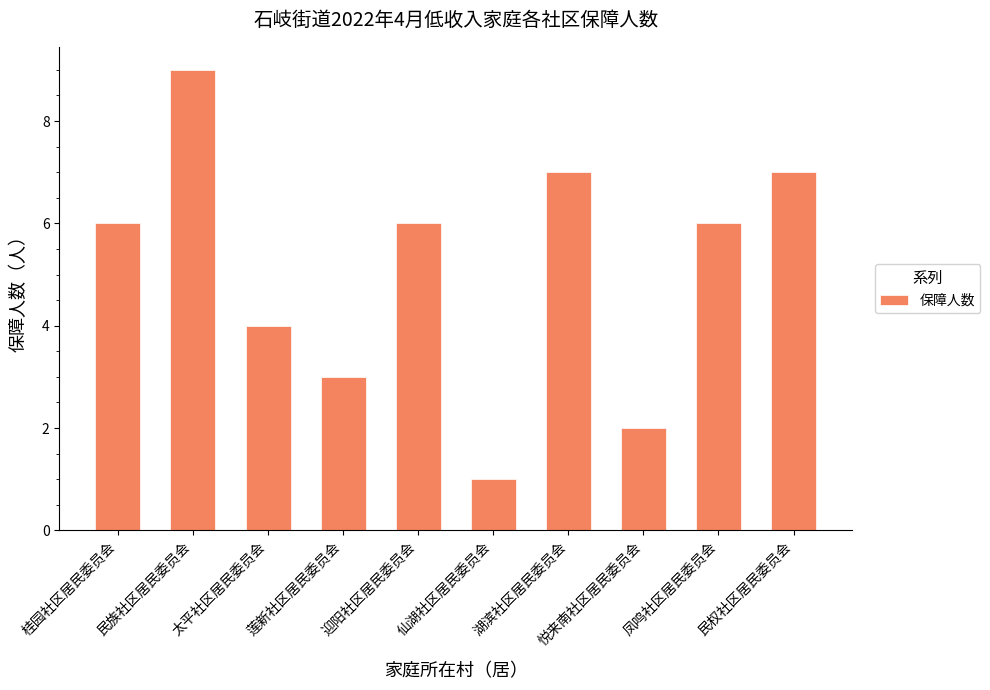

How many values are between 3 and 7?

7